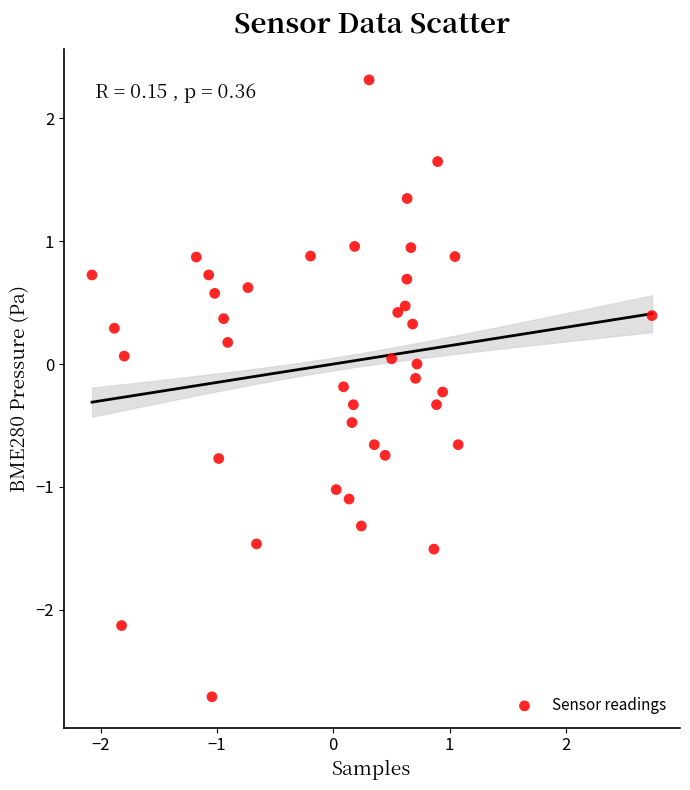

What is the range of Y values (max minus min)?

5.0